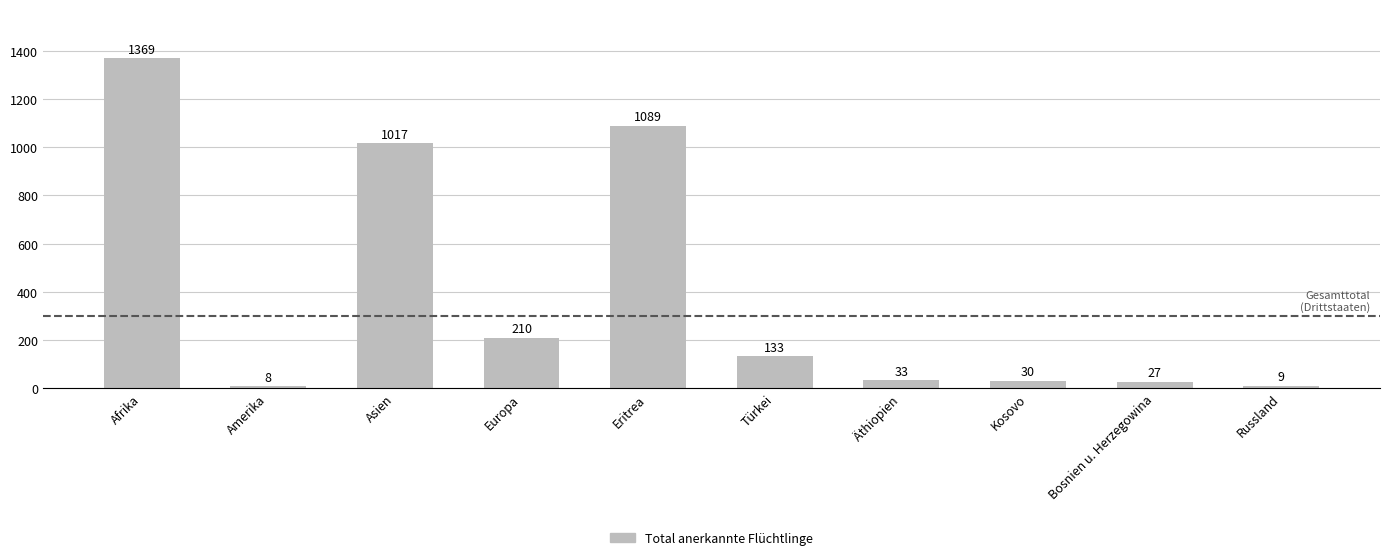

How many distinct data groups are displayed?

1